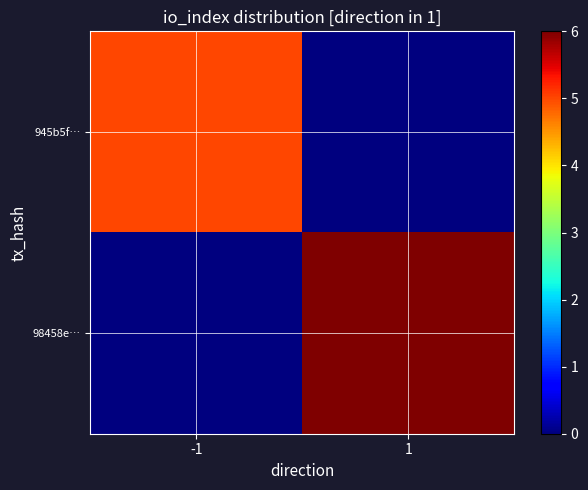

List the series in order of their overall mean, highest first.

98458e…, 945b5f…